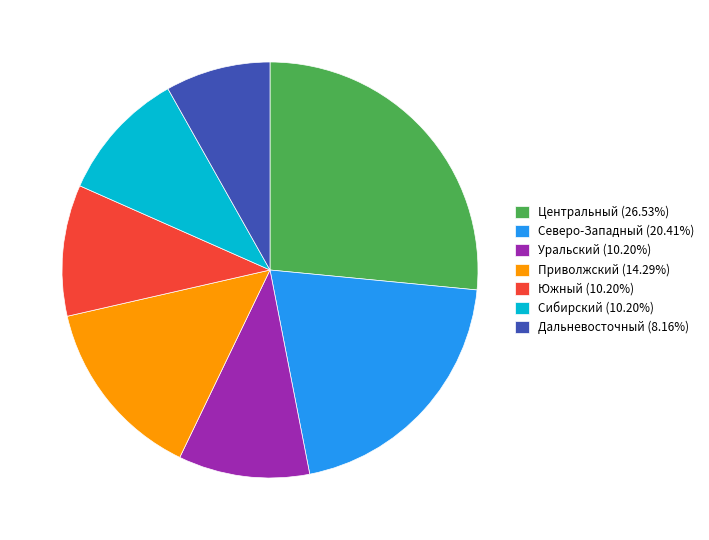

Count the number of slices in the pie.

7